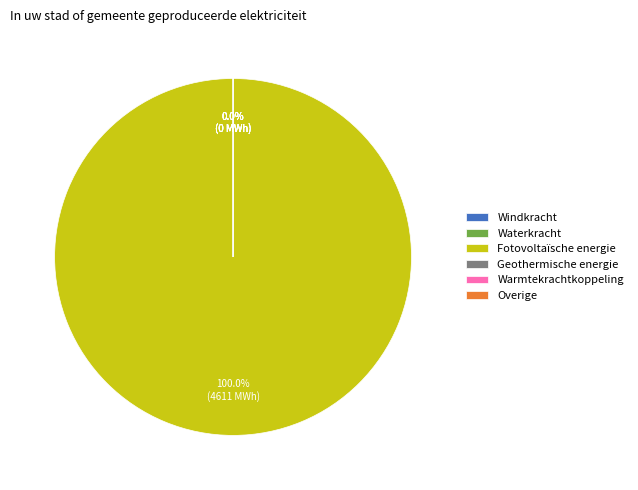

Do Geothermische energie and Warmtekrachtkoppeling together represent more than half of the pie?

No